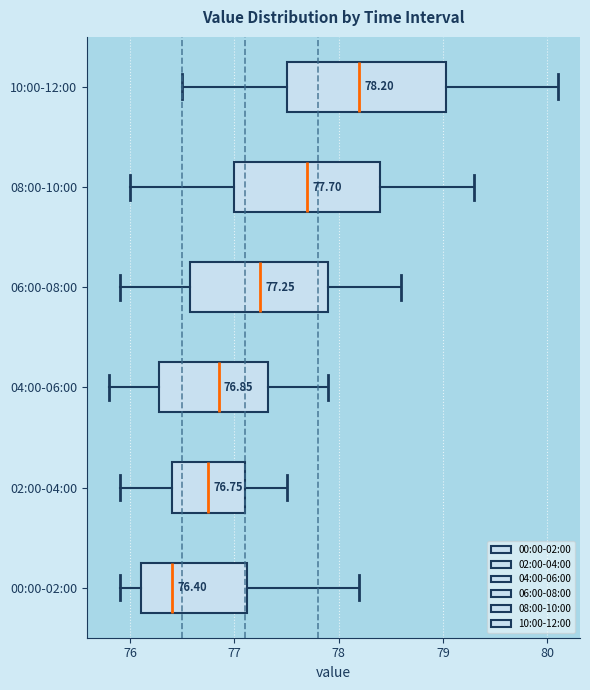

Which box's median line is the furthest to the left?

00:00-02:00